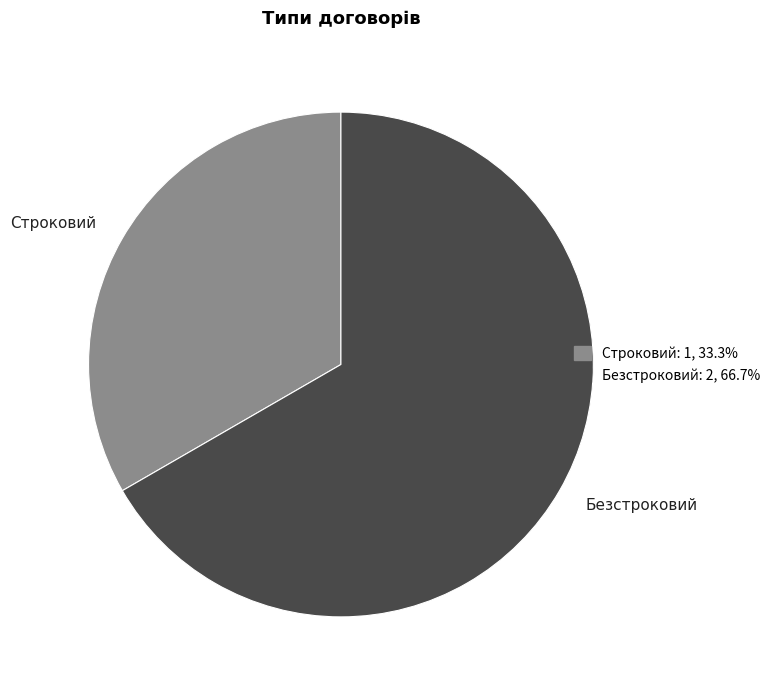

Is there a majority slice in this chart?

Yes